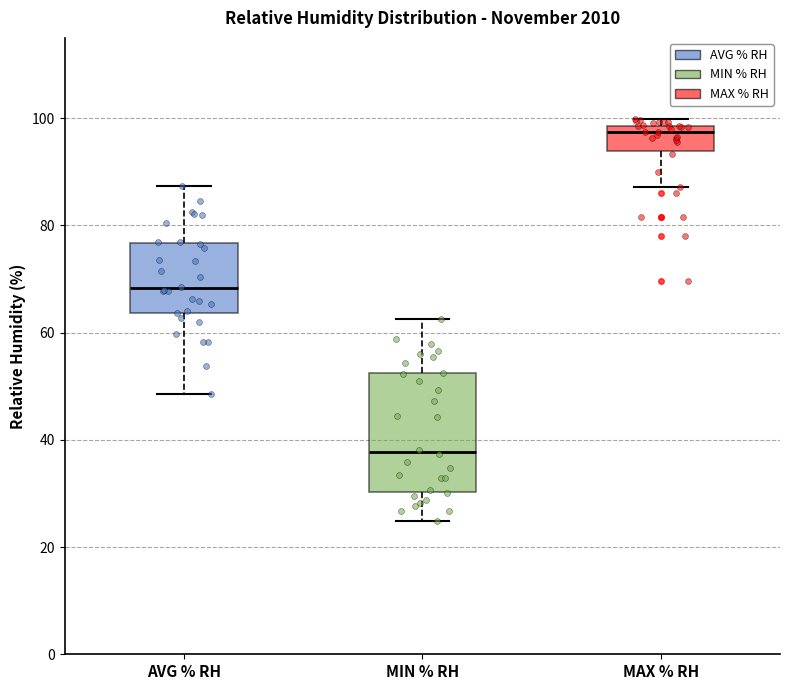

Where does the upper whisker of the box for MIN % RH end on the y-axis? The values are not printed on the chart, so give them approximately, as read against the axis.

62